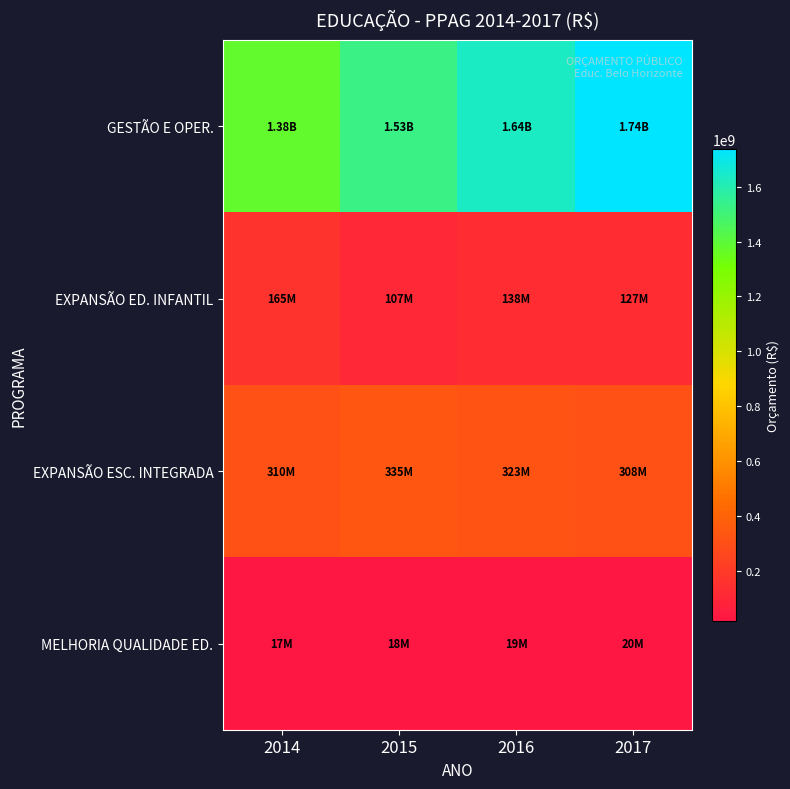

At 2017, list the series in order from largest to smallest.

GESTÃO E OPER., EXPANSÃO ESC. INTEGRADA, EXPANSÃO ED. INFANTIL, MELHORIA QUALIDADE ED.